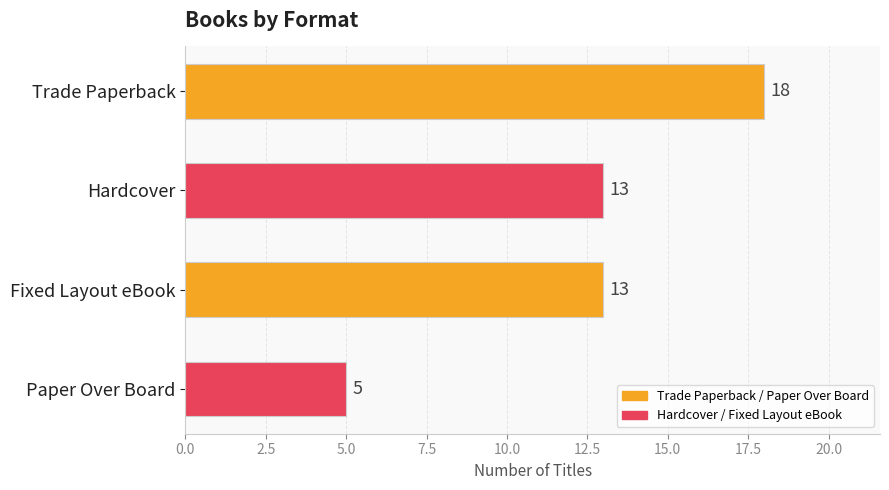

Reading top to bottom, list all the values displayed in this chart.

Trade Paperback=18	Hardcover=13	Fixed Layout eBook=13	Paper Over Board=5